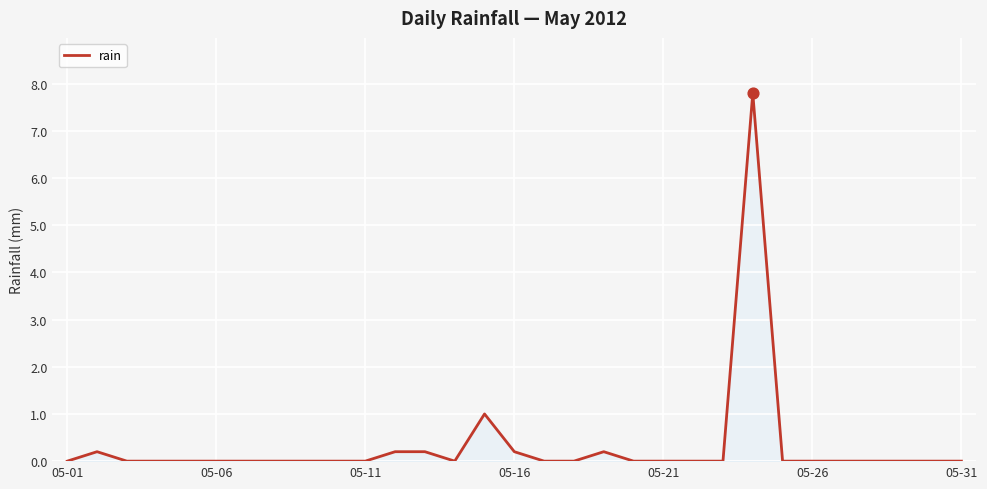

What is the difference between the maximum and minimum values?

7.8